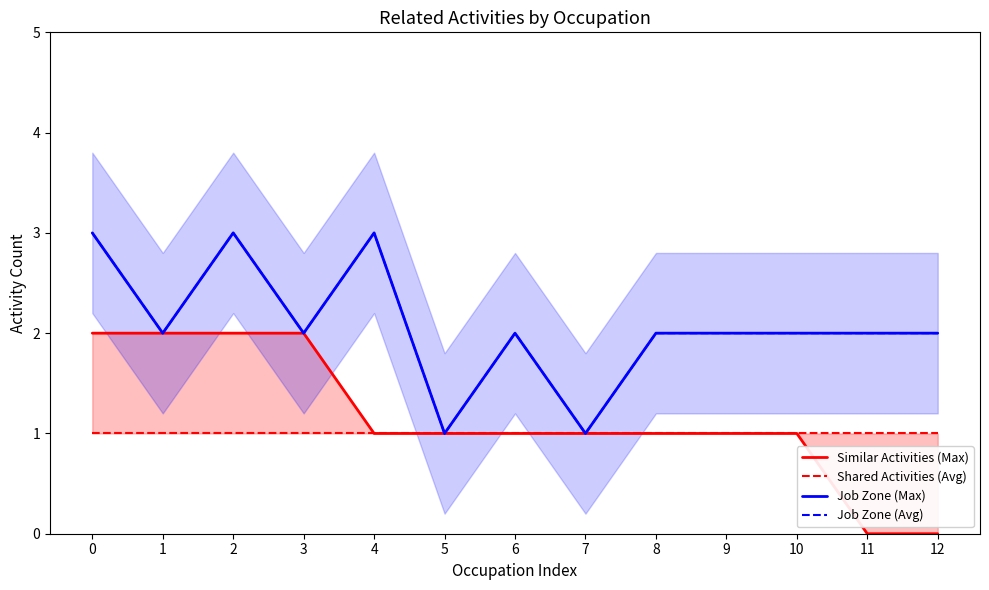

True or false: Similar Activities (Max) and Shared Activities (Avg) cross at least once.

False